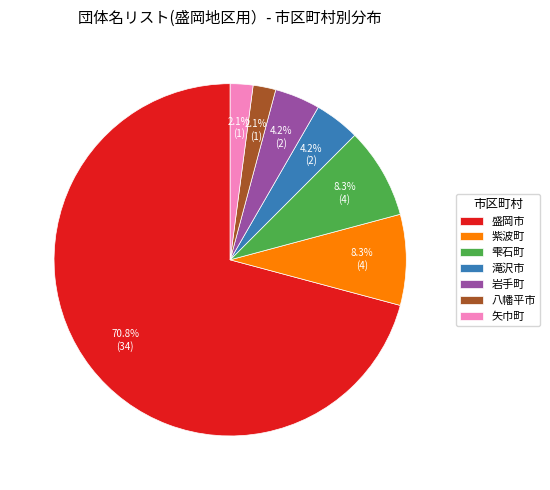

To the nearest percent, what is the difference between the largest and smallest slice percentages?

69%